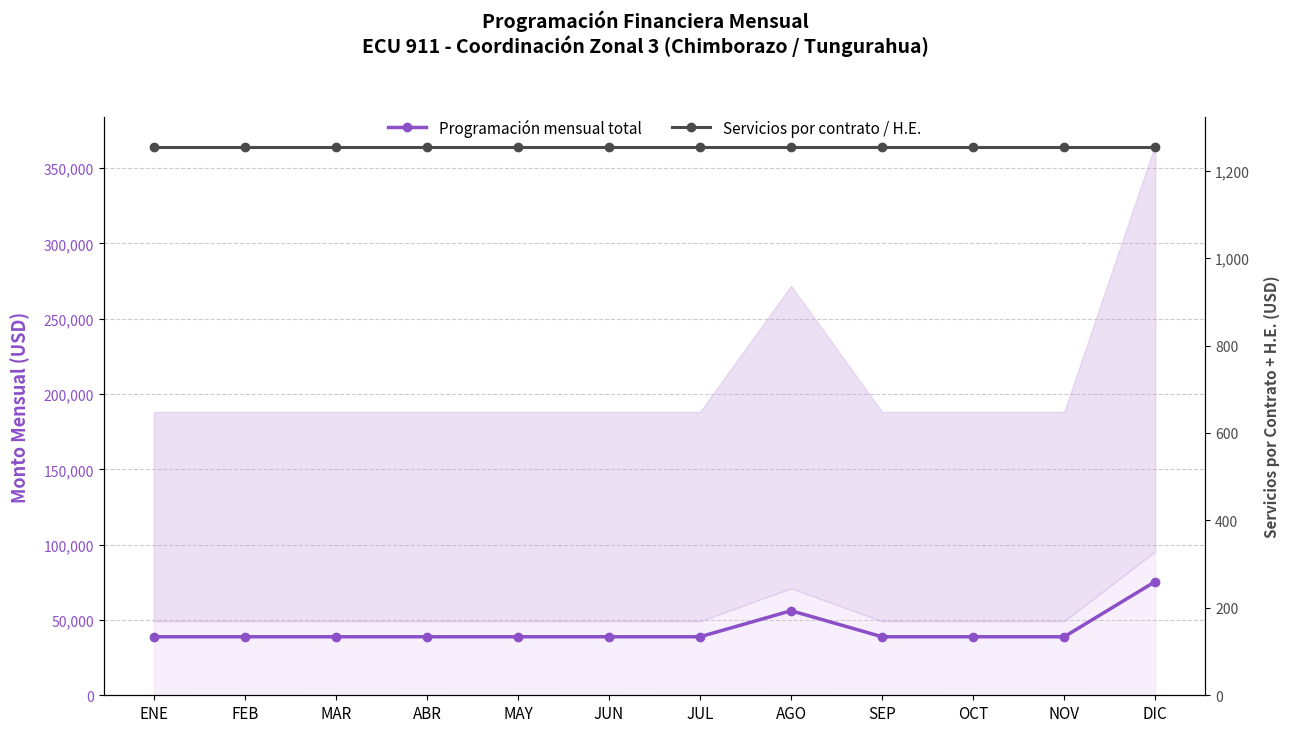

True or false: Programación mensual total has more than 0 points higher than both neighbors.

True